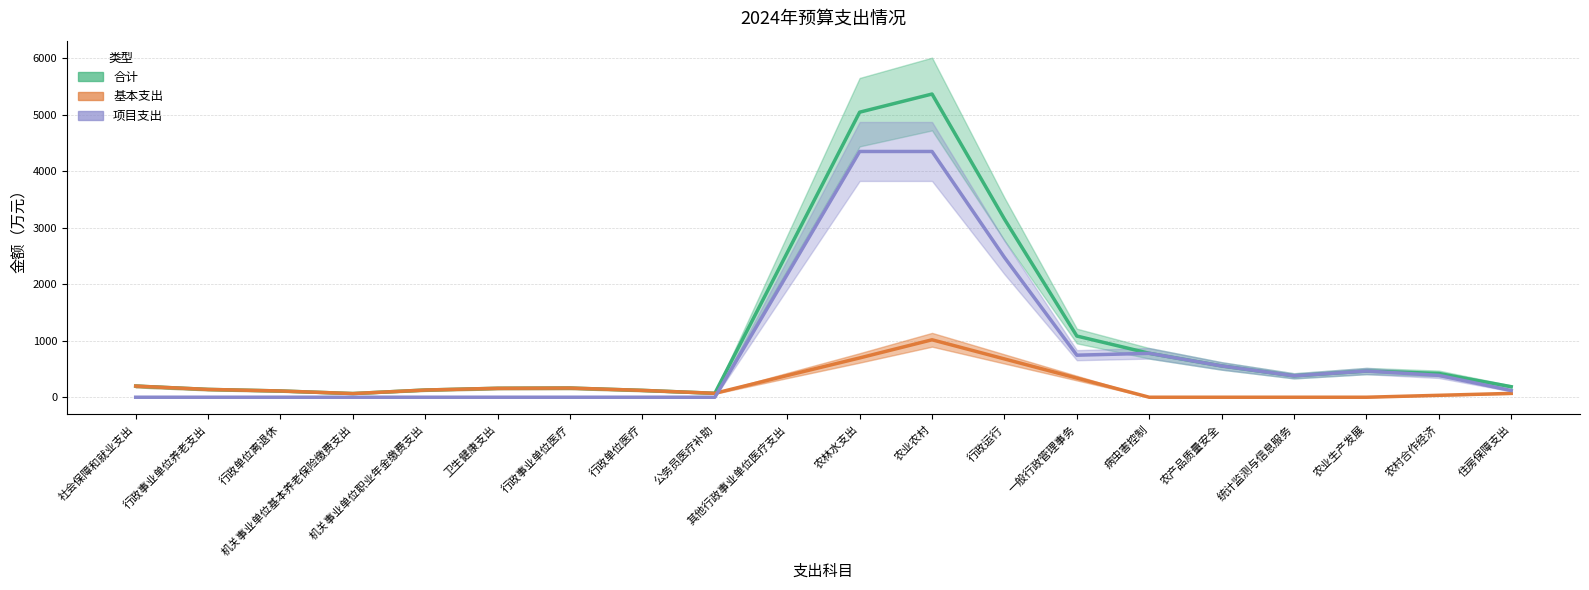

Which series changed the most between 机关事业单位基本养老保险缴费支出 and 农林水支出?

合计